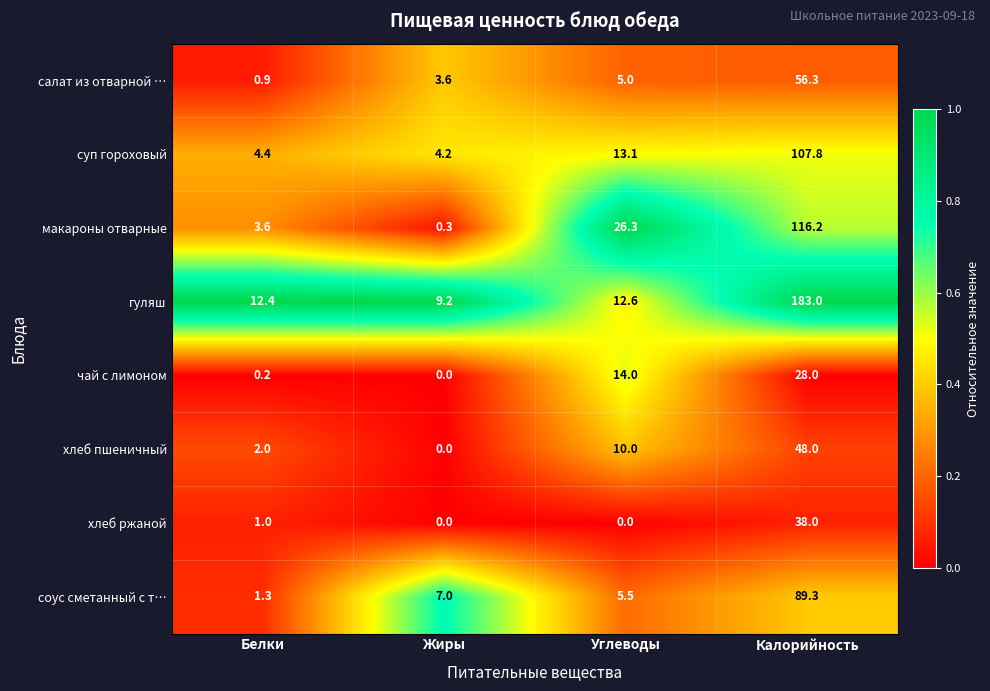

The value of чай с лимоном at Углеводы is 22.9. True or false?

False